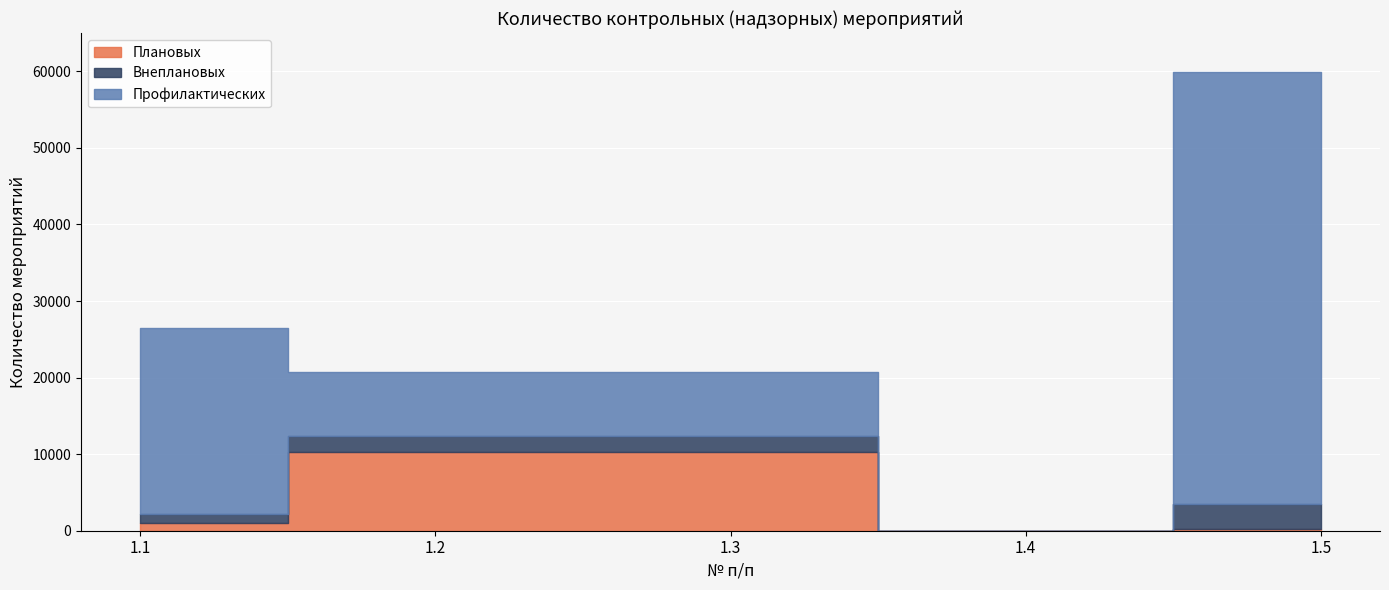

Which series has the largest range (max minus min)?

Профилактических